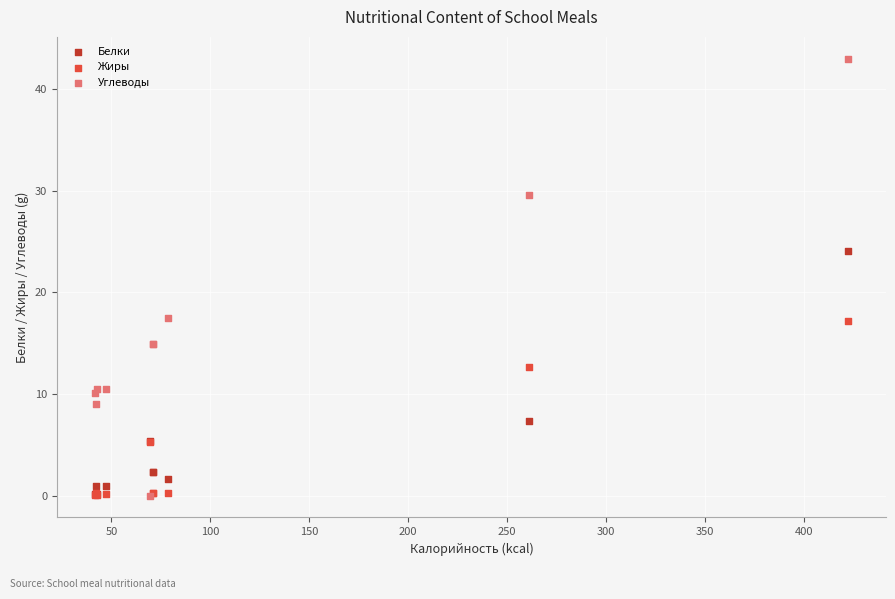

Which series has the largest Y range (max minus min)?

Углеводы